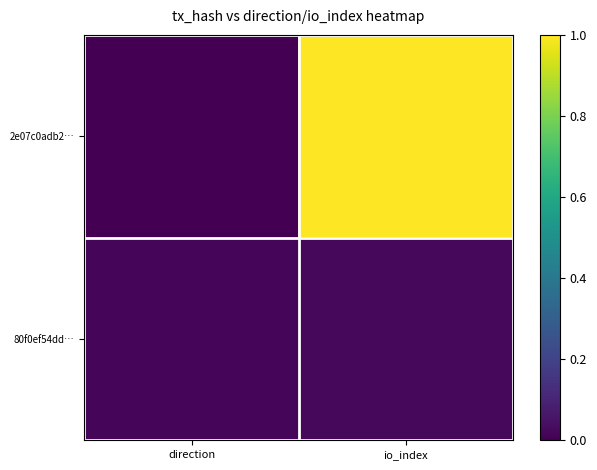

How many categories are shown in the chart?

2